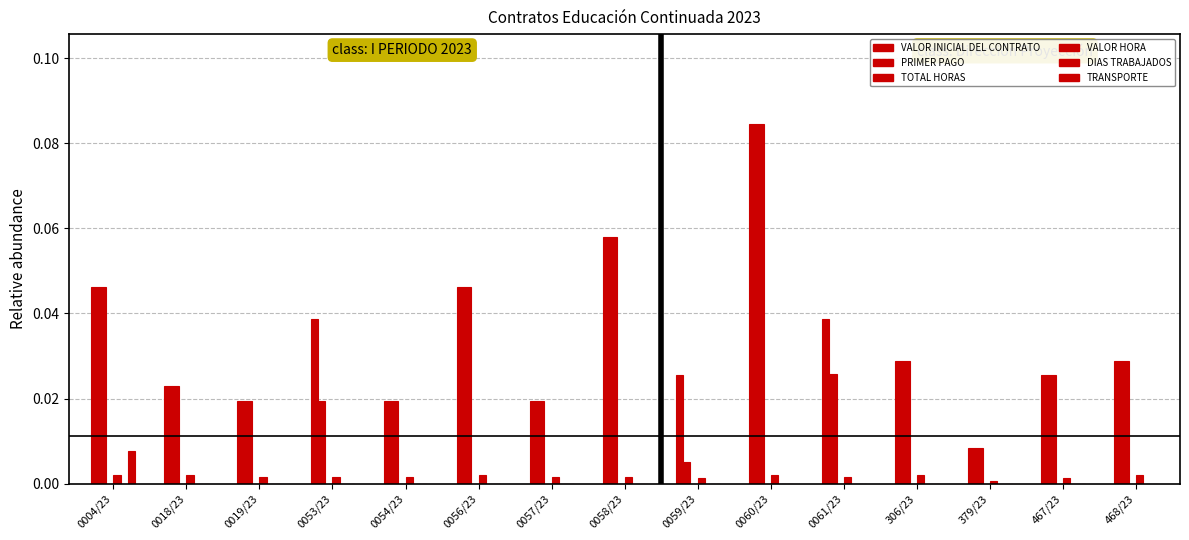

Are the bars horizontal?

No